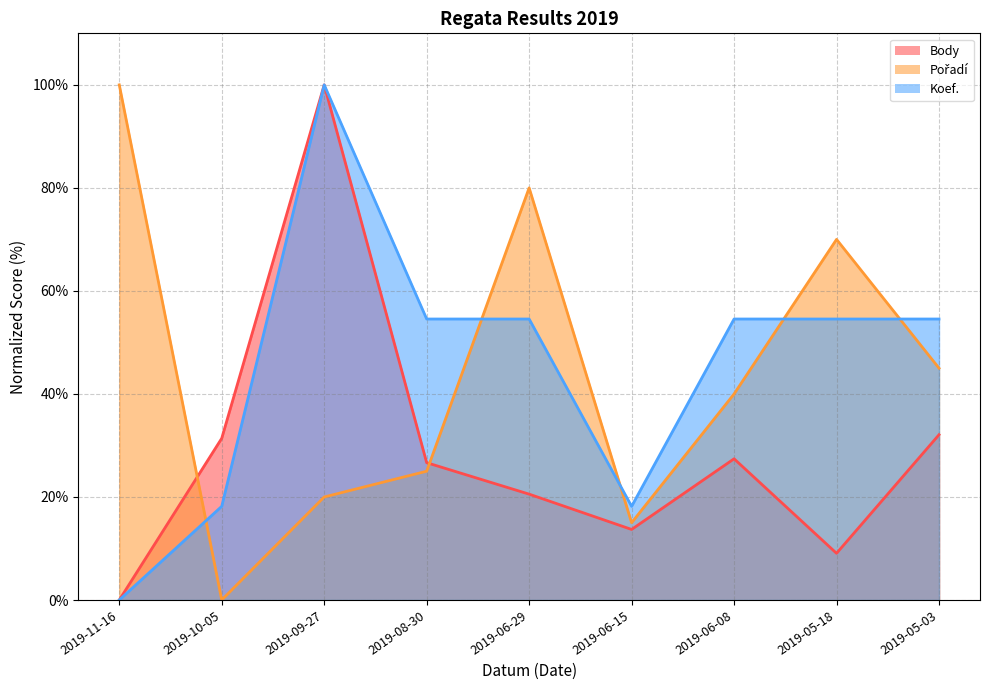

At which label is Pořadí (line) closest to 49?

2019-05-03